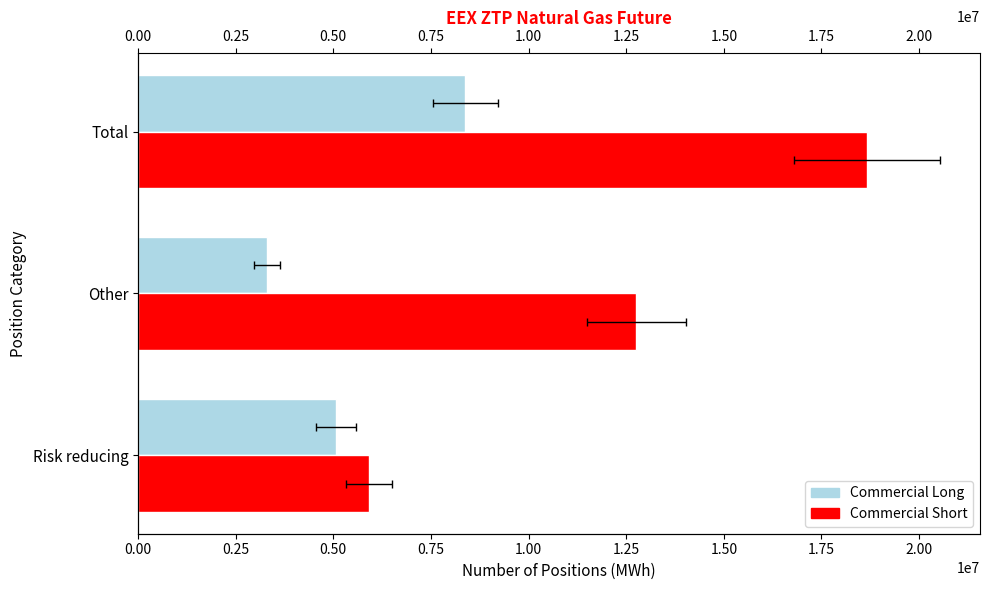

The value of Commercial Long at Total is 3213703. True or false?

False